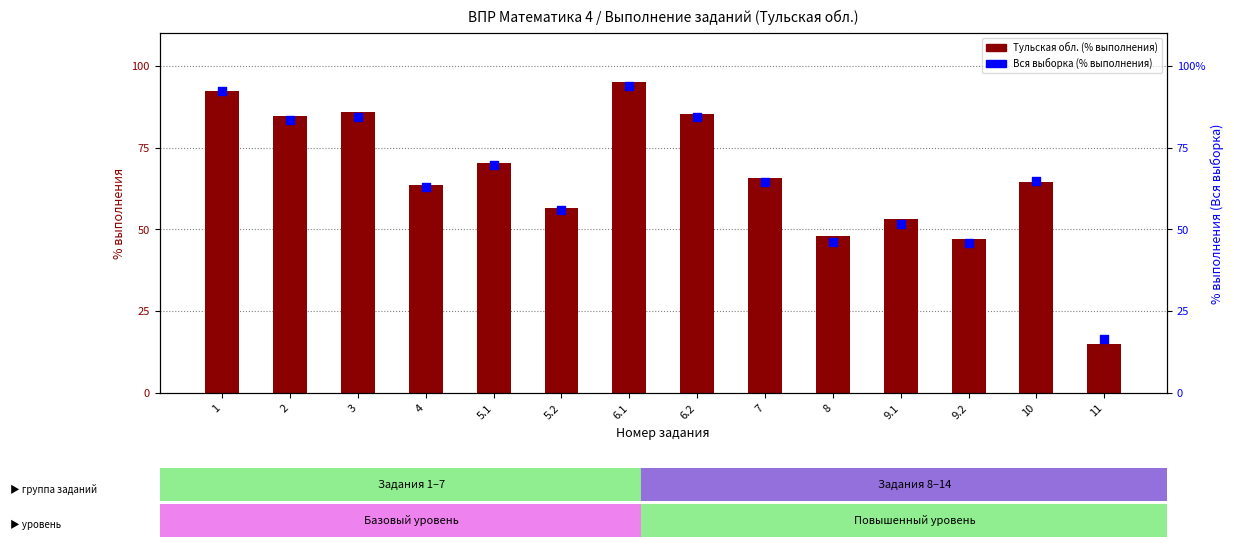

Which series has the largest total across all categories?

Тульская обл. (% выполнения)